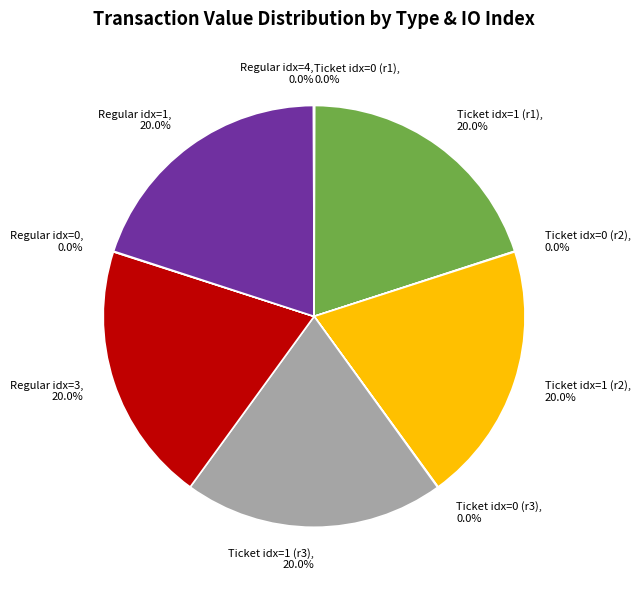

What portion of the pie excludes Regular idx=1?

80.0%